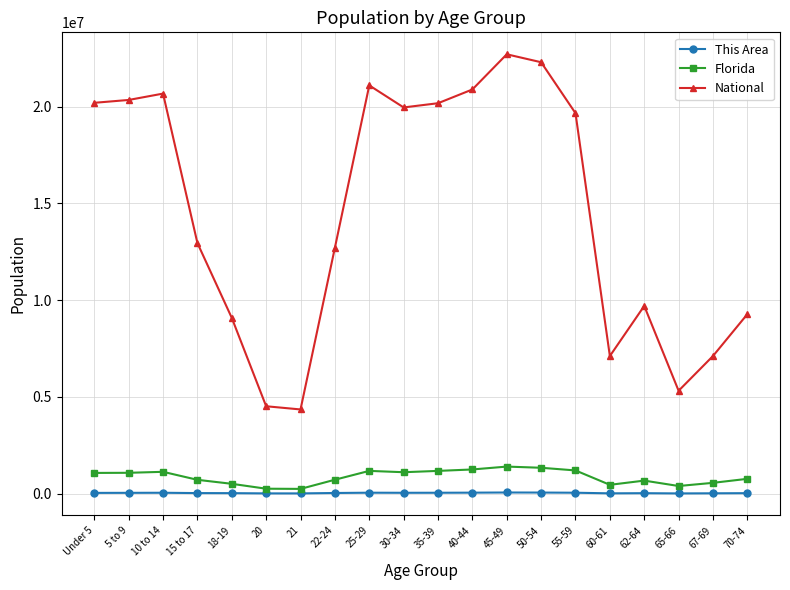

List the series in order of their peak value, lowest first.

This Area, Florida, National